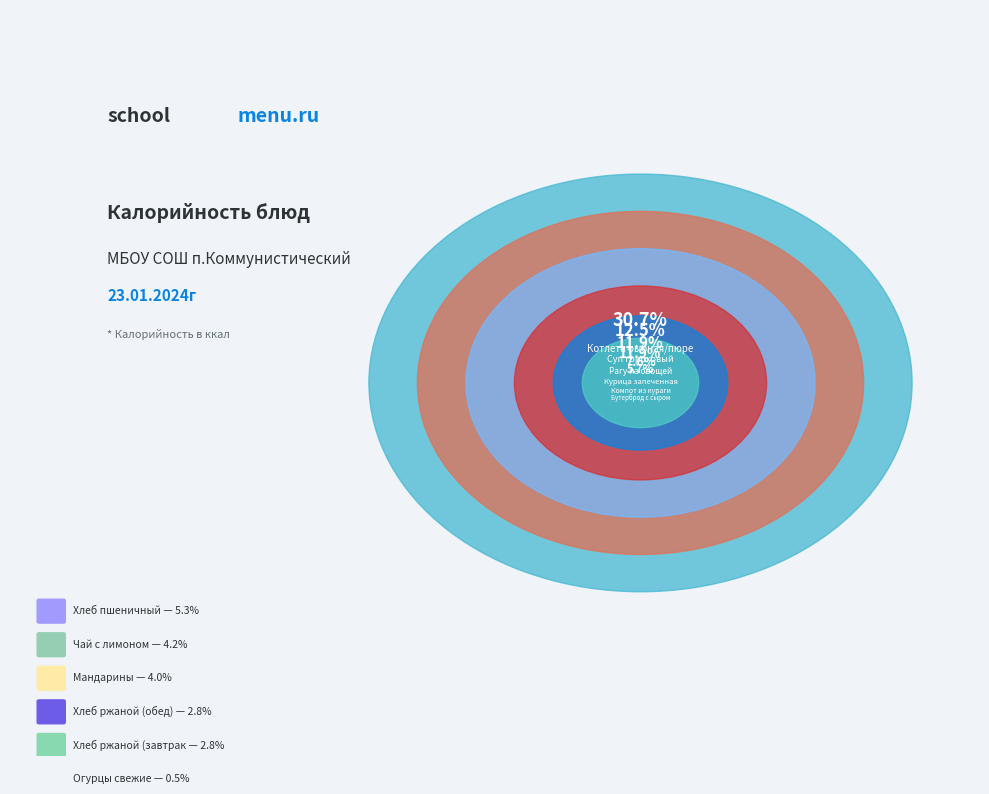

To the nearest percent, what percentage of the pie is Компот из кураги?

8%